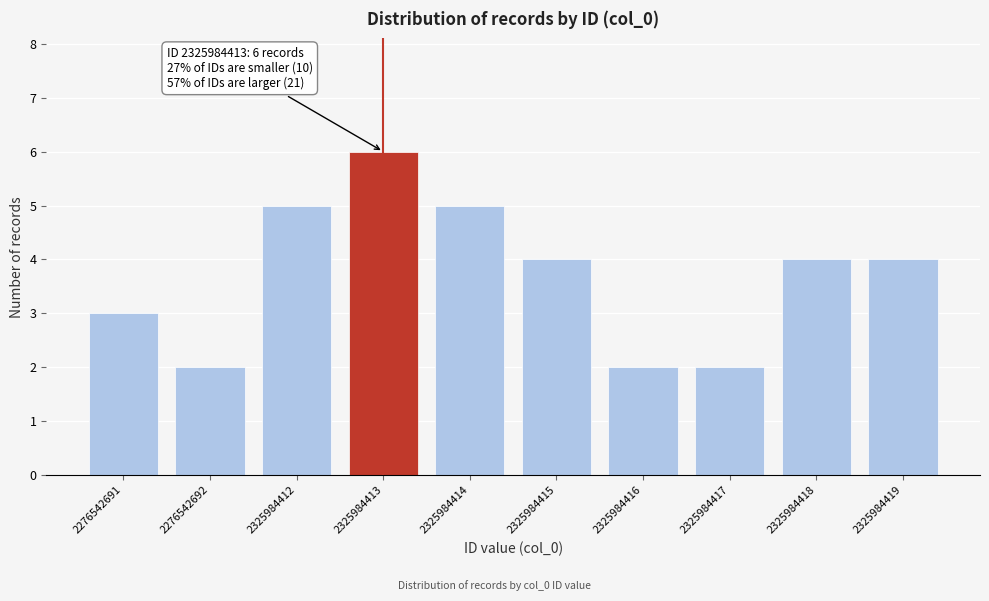

Reading left to right, extract all data points from this chart.

3	2	5	6	5	4	2	2	4	4